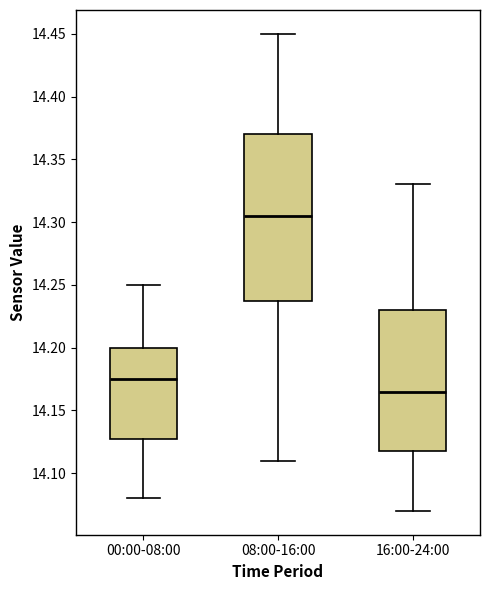

Reading left to right, read every box against the y-axis: the position of its median line, the range the box covers, and the ends of its whiskers. The values are not printed on the chart, so give them approximately, as read against the axis.

00:00-08:00: median 14.175, box 14.130 to 14.200, whiskers 14.080 to 14.250
08:00-16:00: median 14.305, box 14.240 to 14.370, whiskers 14.110 to 14.450
16:00-24:00: median 14.165, box 14.120 to 14.230, whiskers 14.070 to 14.330